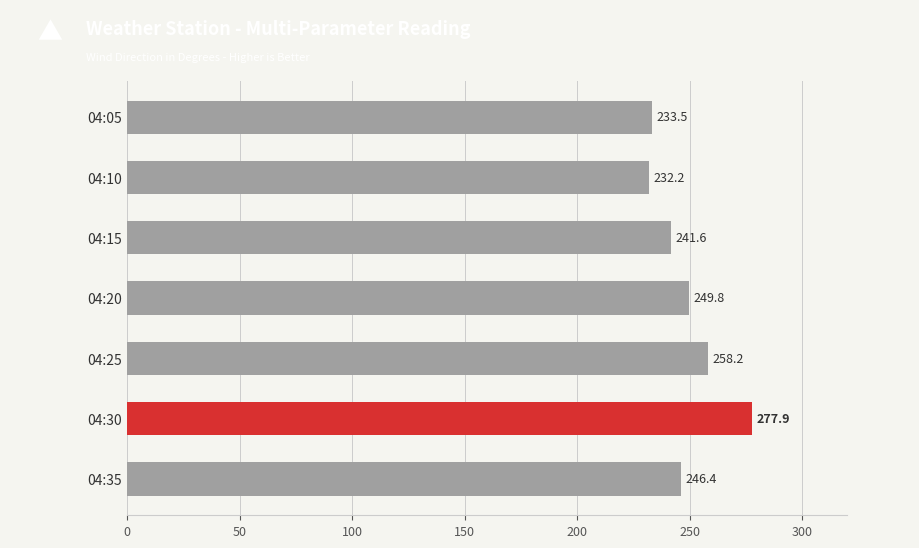

Are the bars horizontal?

Yes